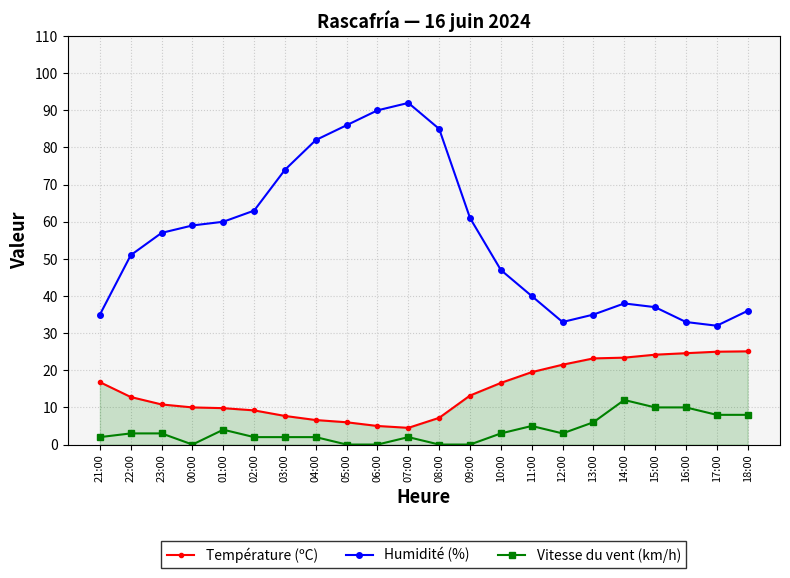

What is the total value across all series at 01:00?

73.8